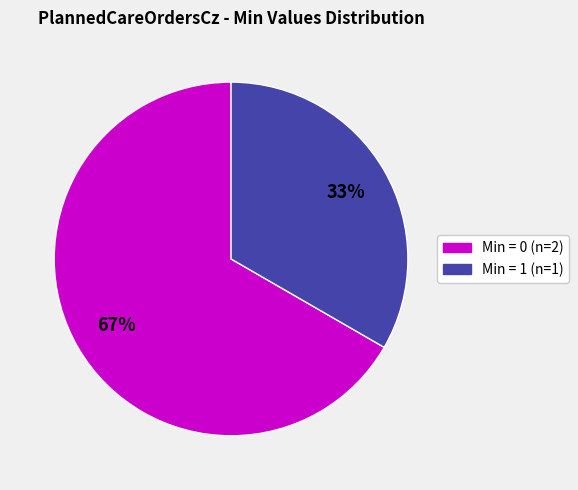

Is there a majority slice in this chart?

Yes